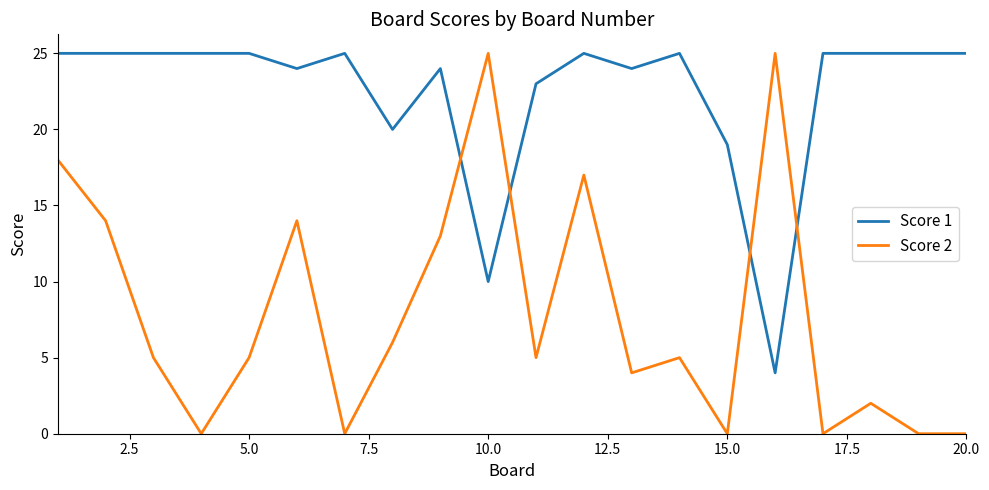

Which series has the widest spread of values?

Score 2